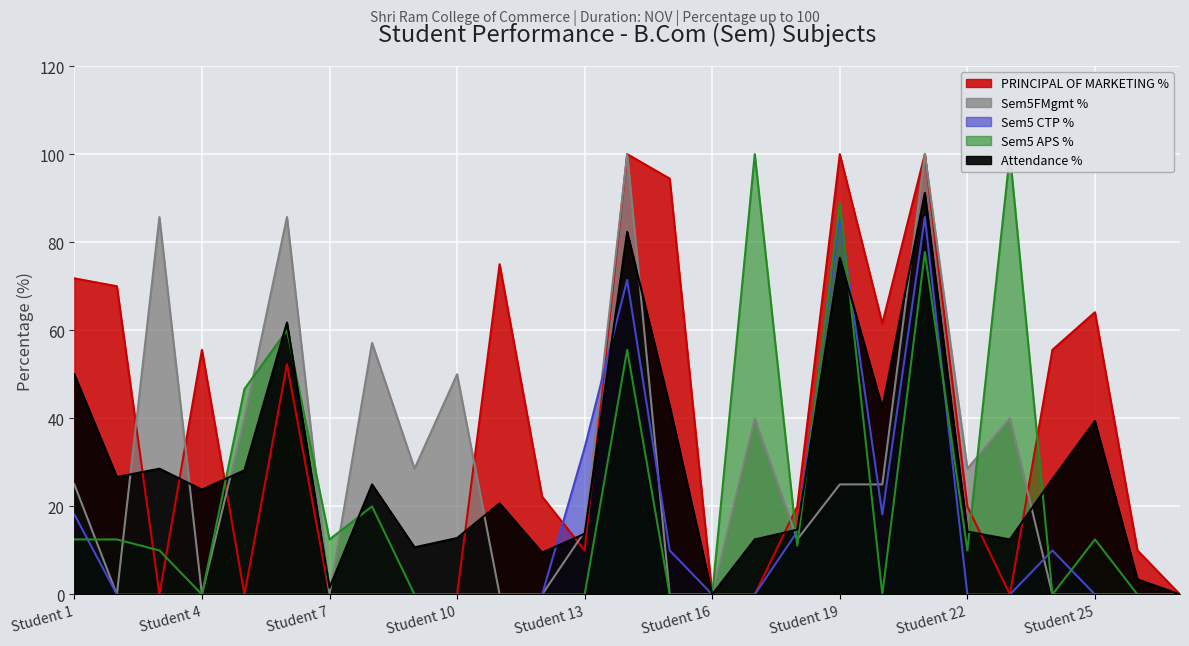

At which category is the sum across all series the highest?

21